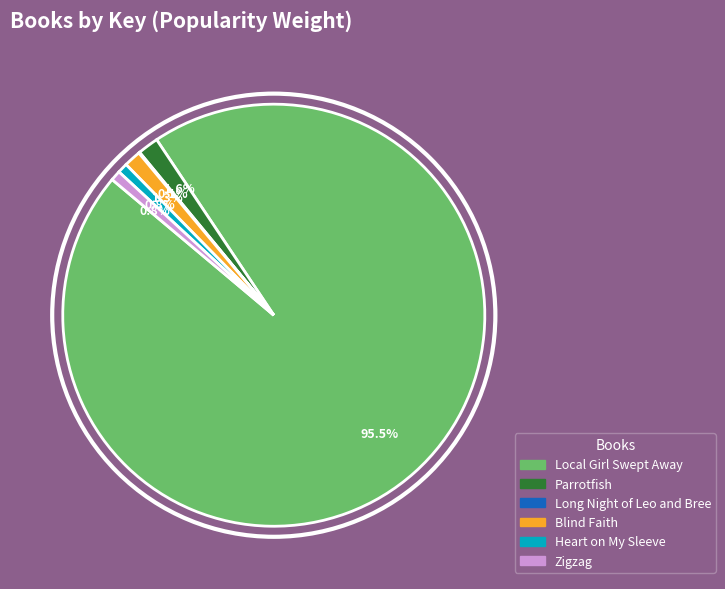

To the nearest percent, what percentage of the pie is Heart on My Sleeve?

1%